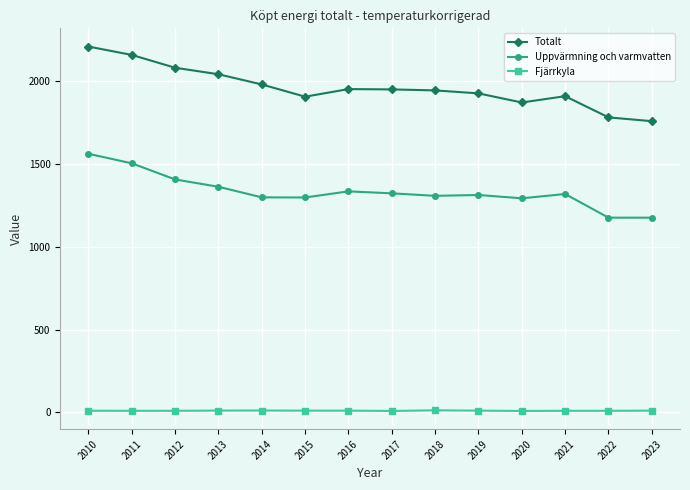

The Totalt series shows 396.8 at 2022. True or false?

False